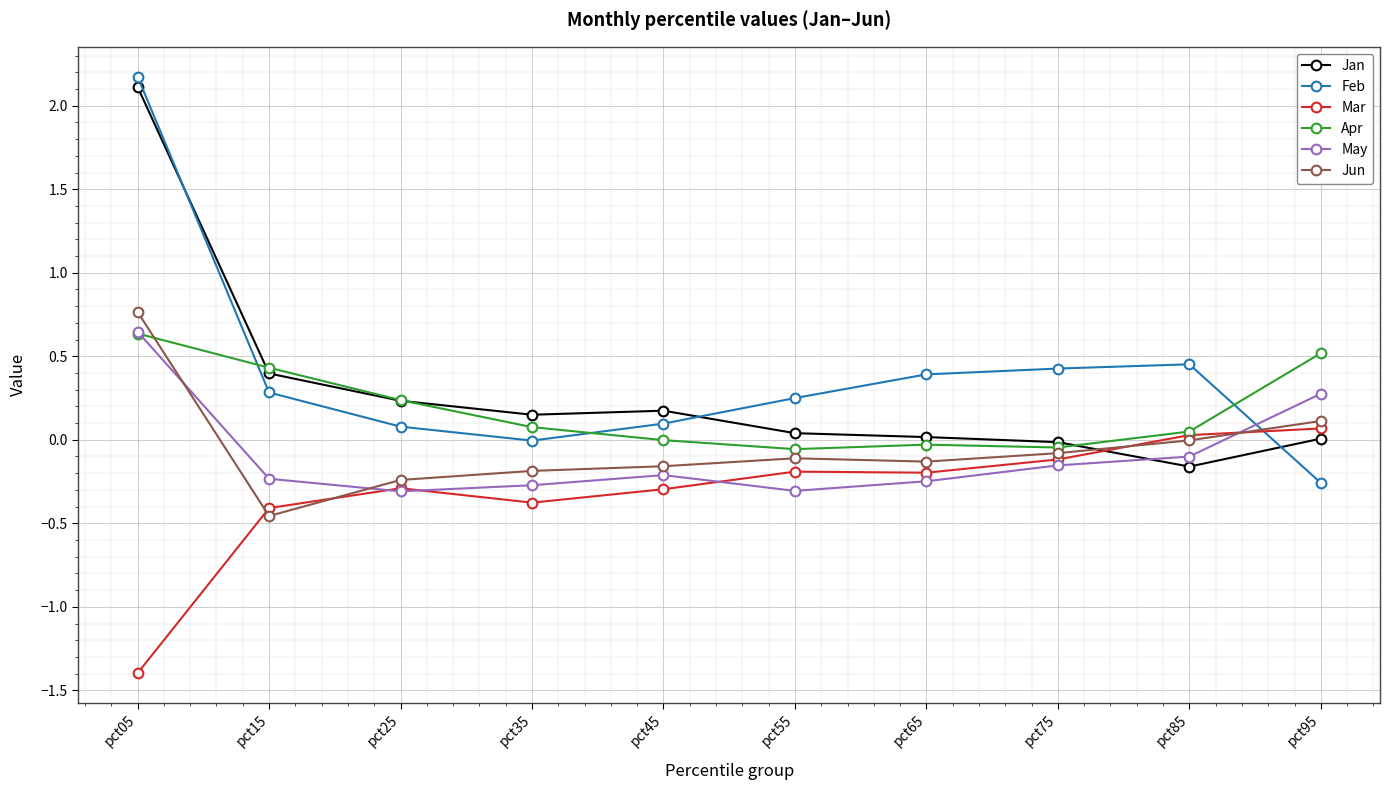

Which series has the widest spread of values?

Feb